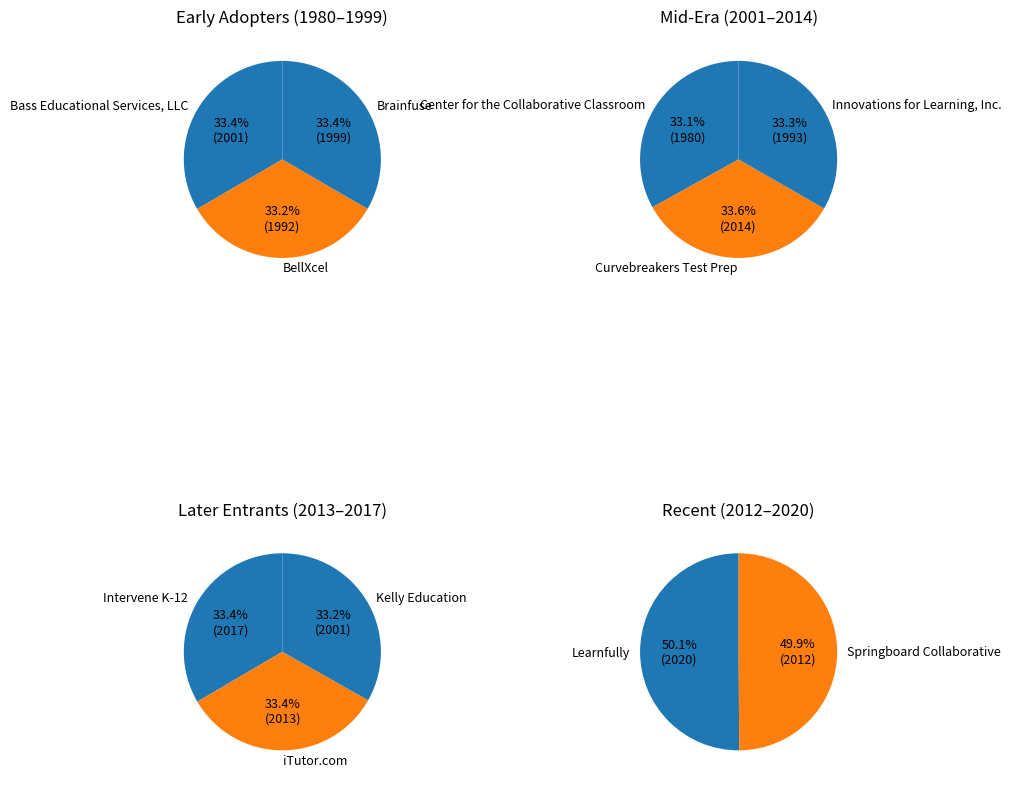

The Bass Educational Services, LLC slice represents 1% of the pie. True or false?

False